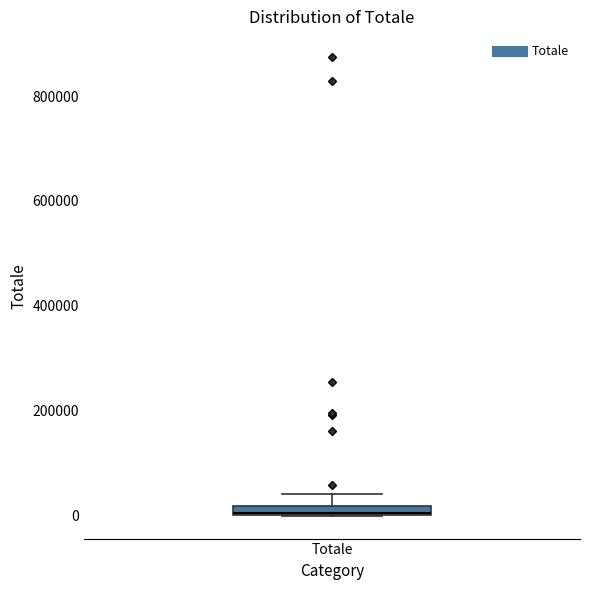

Where does the upper whisker of the box for Totale end on the y-axis? The values are not printed on the chart, so give them approximately, as read against the axis.

40000